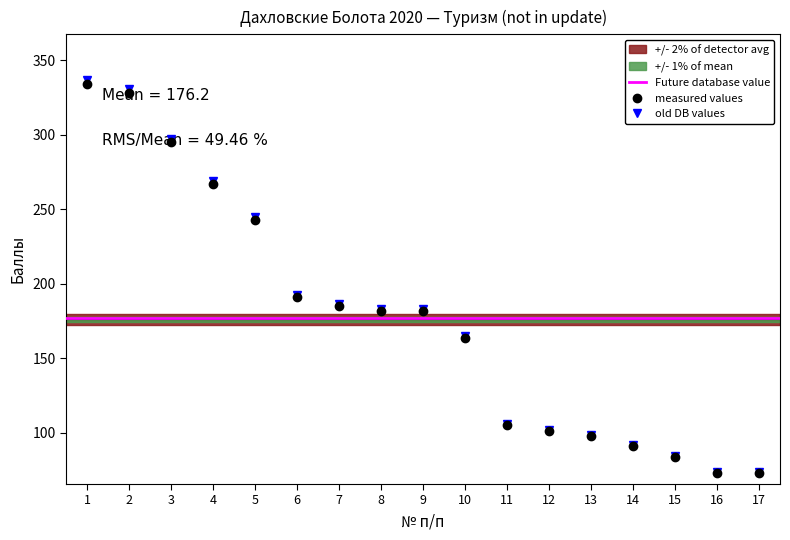

Between 14 and 3, which is larger?

3